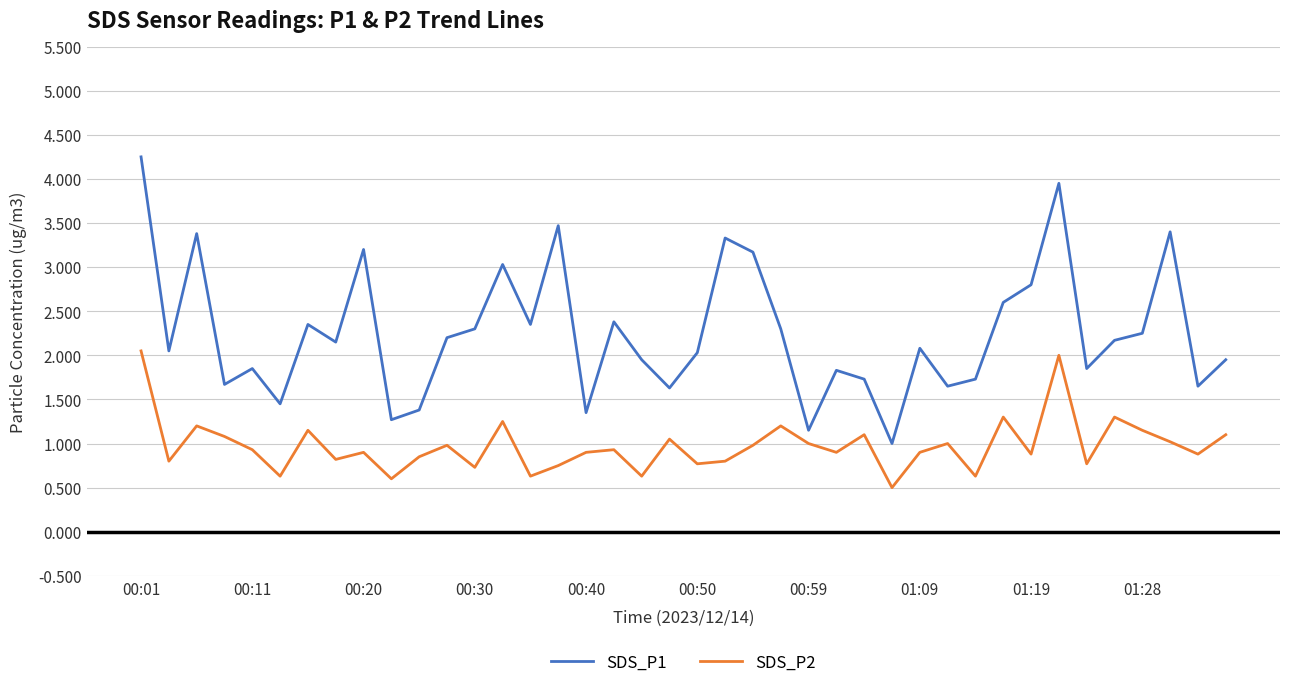

True or false: SDS_P1 and SDS_P2 intersect in this chart.

False